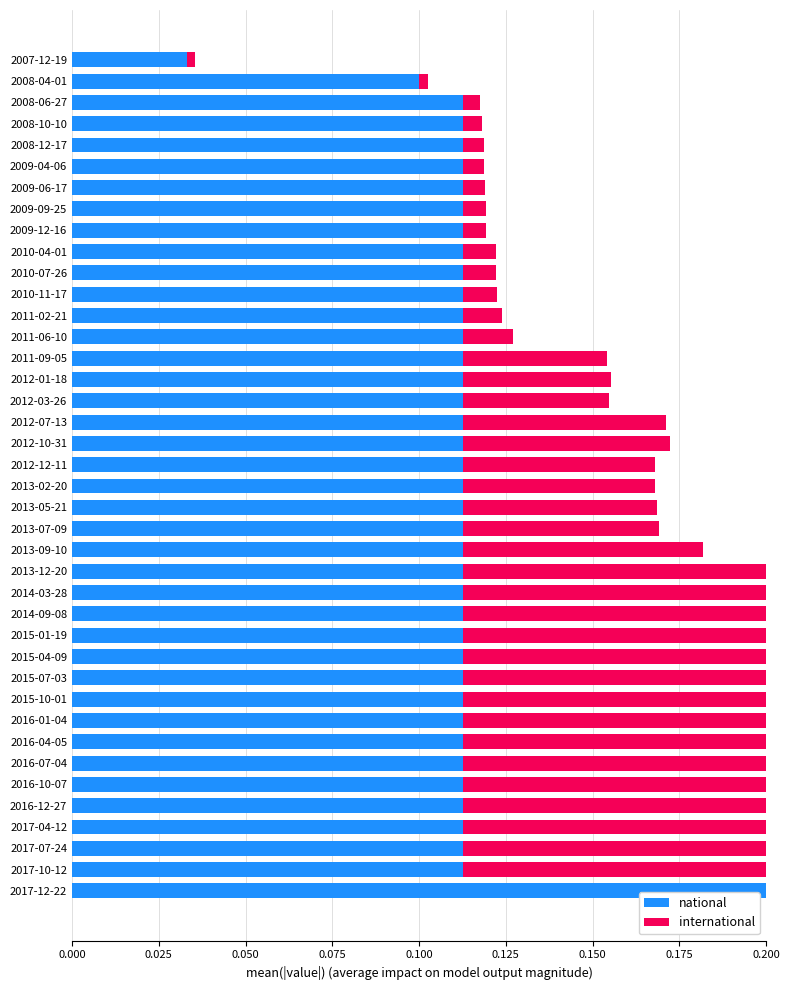

What is the sum of all international values?

2.5